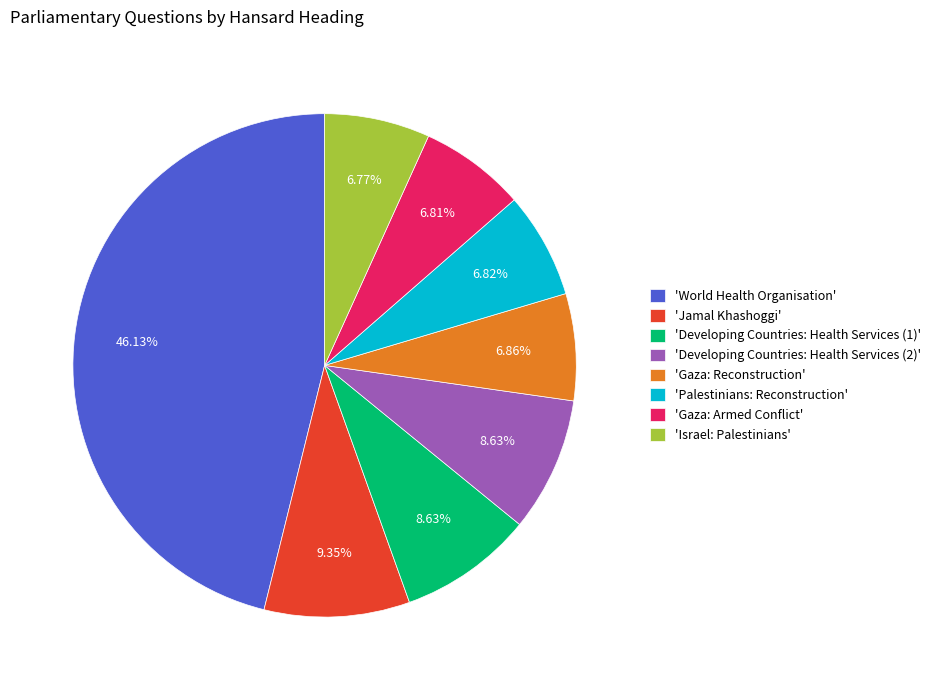

Is the sum of 'Palestinians: Reconstruction' and 'Gaza: Armed Conflict' greater than half?

No